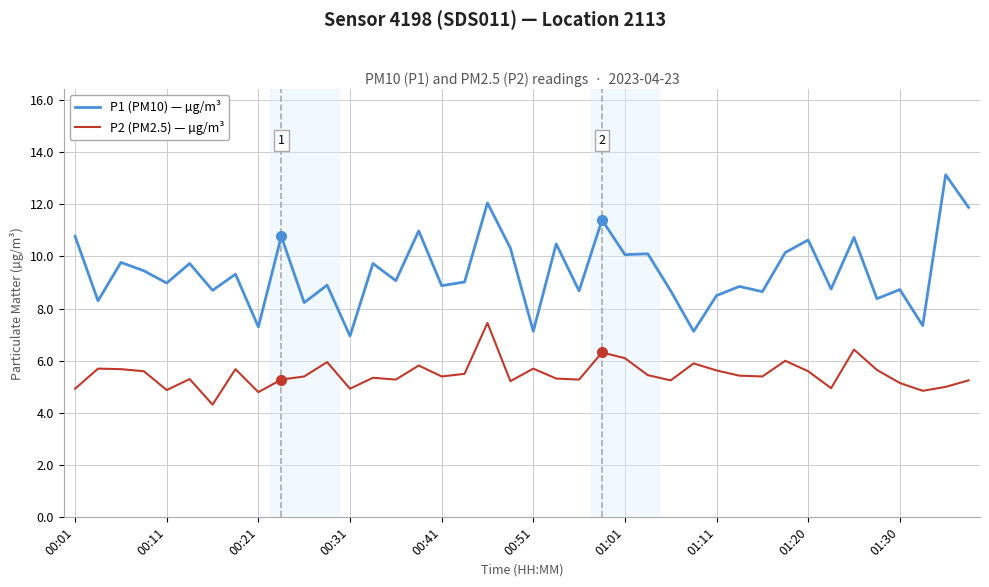

What is the average value of the P1 (PM10) — µg/m³ series?

9.4